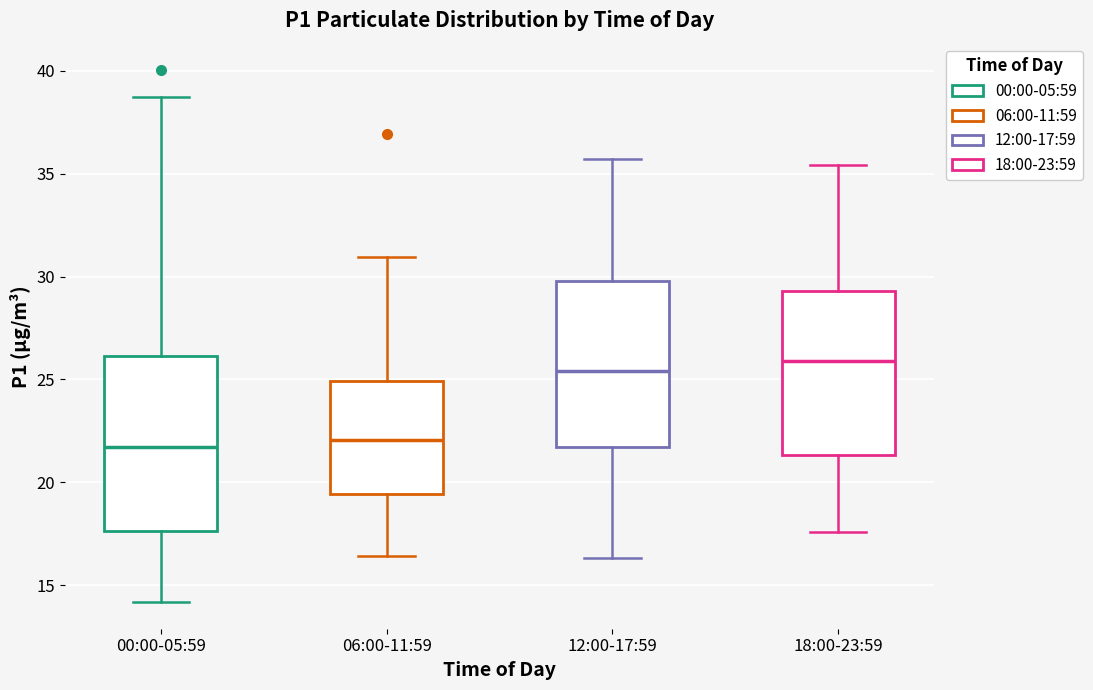

Which box has the highest median line?

18:00-23:59